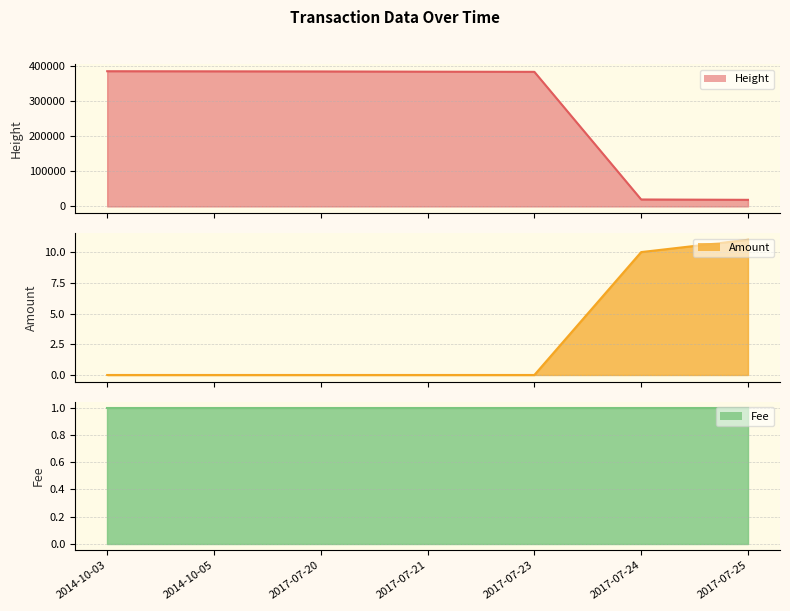

What is the greatest value displayed?

385522